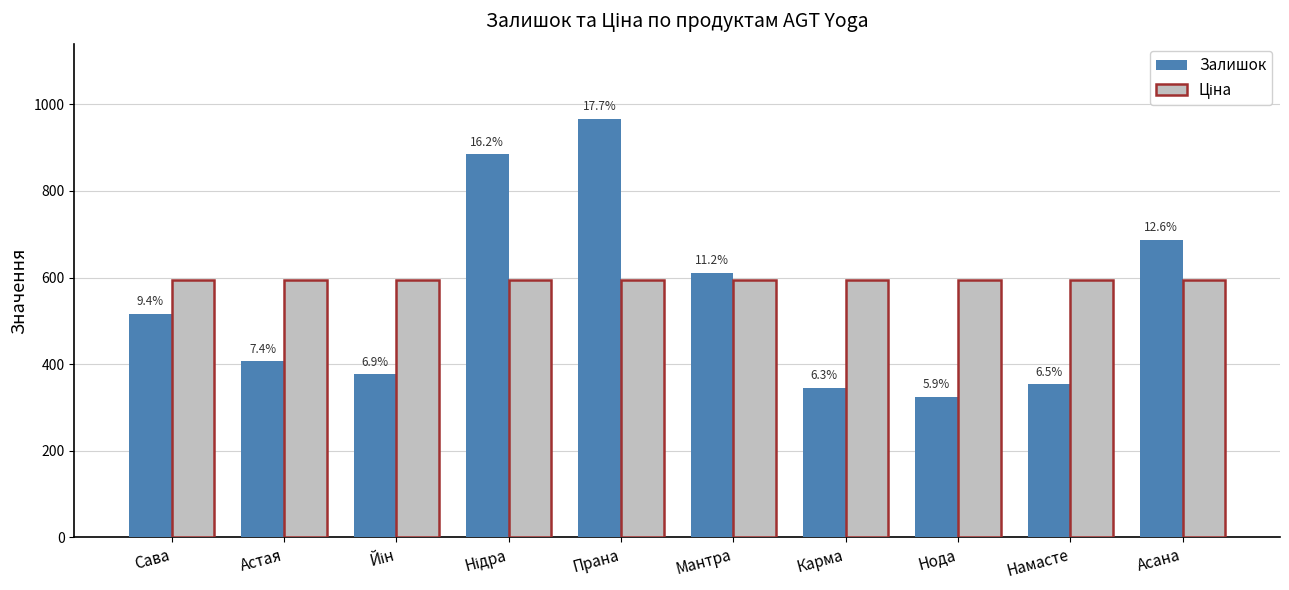

What is the difference between the second highest and minimum values in the Залишок series?

560.0